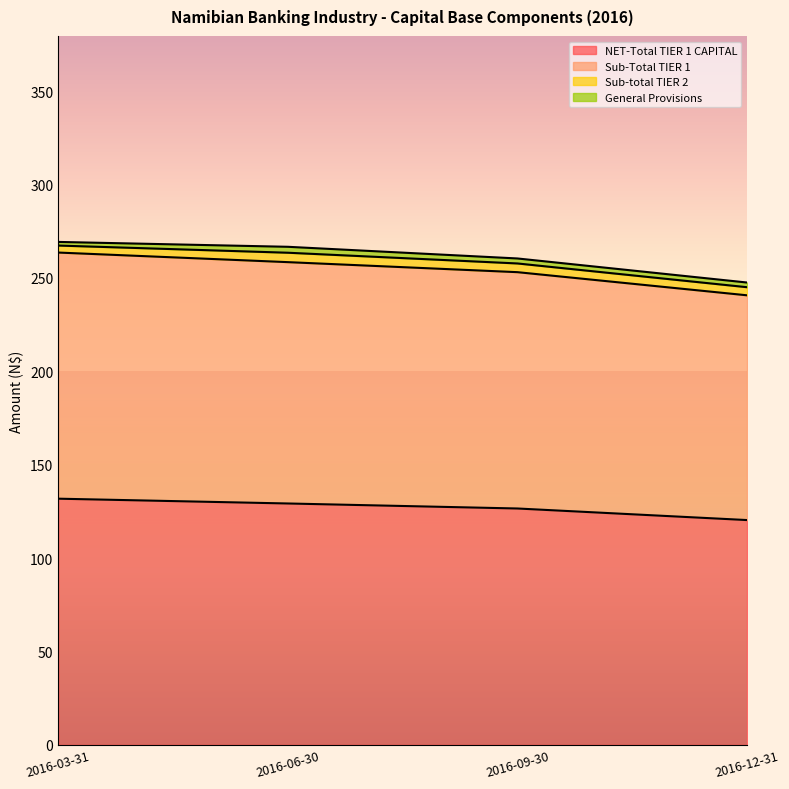

What position from the right is 2016-09-30?

2